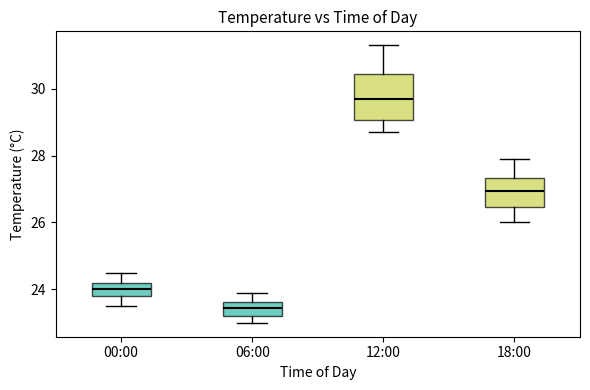

Reading left to right, read every box against the y-axis: the position of its median line, the range the box covers, and the ends of its whiskers. The values are not printed on the chart, so give them approximately, as read against the axis.

00:00: median 24.0, box 23.8 to 24.2, whiskers 23.6 to 24.6
06:00: median 23.4, box 23.2 to 23.6, whiskers 23.0 to 24.0
12:00: median 29.8, box 29.0 to 30.4, whiskers 28.8 to 31.4
18:00: median 27.0, box 26.4 to 27.4, whiskers 26.0 to 28.0